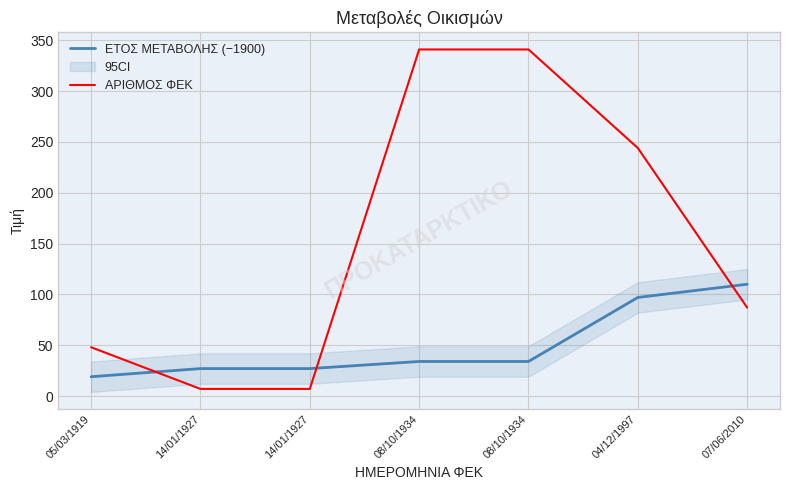

True or false: ΕΤΟΣ ΜΕΤΑΒΟΛΗΣ (−1900) has a value of 145 at 04/12/1997.

False